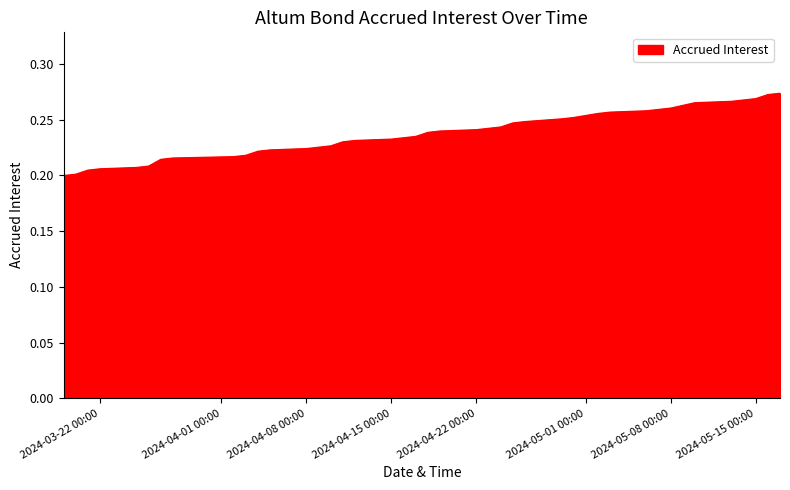

Is this an area chart (filled region under the line)?

Yes